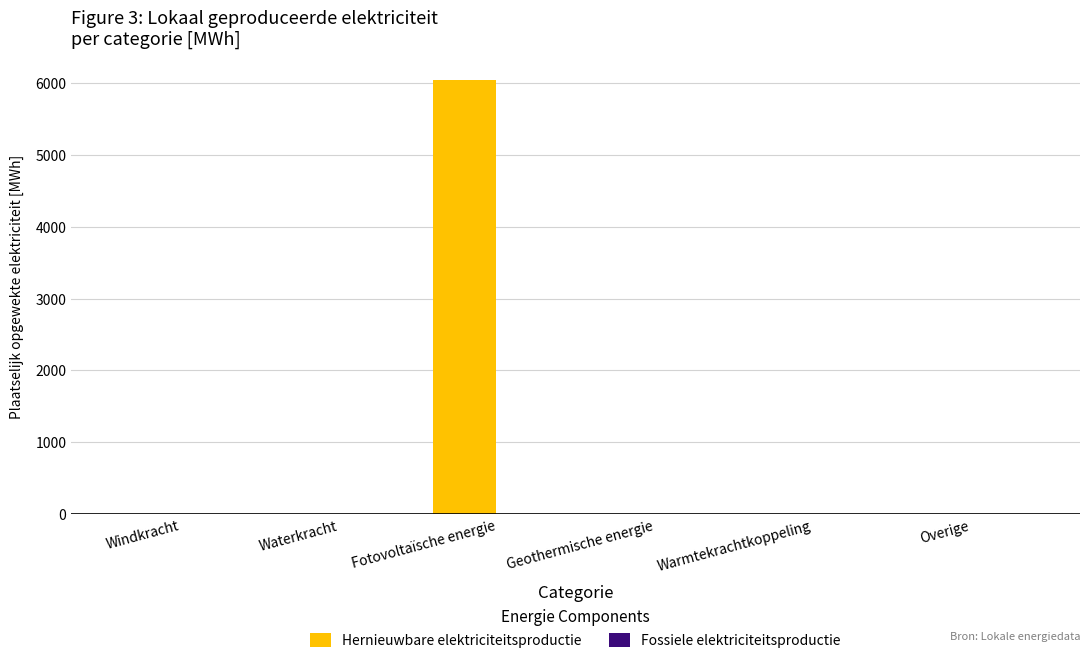

Reading left to right, transcribe all the data shown in this chart.

Windkracht=0.0	Waterkracht=0.0	Fotovoltaïsche energie=6044.2	Geothermische energie=0.0	Warmtekrachtkoppeling=0.0	Overige=0.0